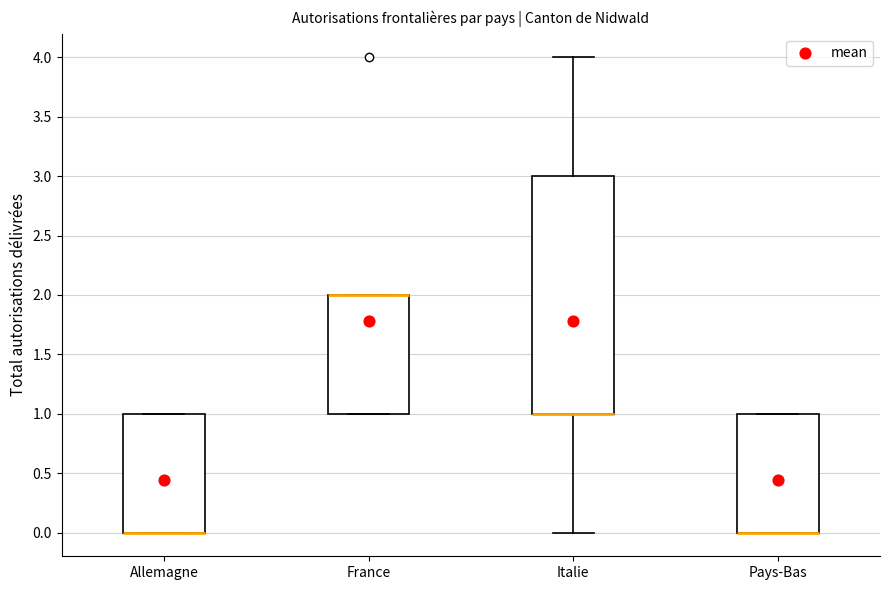

Reading left to right, read every box against the y-axis: the position of its median line, the range the box covers, and the ends of its whiskers. The values are not printed on the chart, so give them approximately, as read against the axis.

Allemagne: median 0 (drawn on the box's lower edge), box 0 to 1, whiskers 0 to 1
France: median 2 (drawn on the box's upper edge), box 1 to 2, whiskers 1 to 2
Italie: median 1 (drawn on the box's lower edge), box 1 to 3, whiskers 0 to 4
Pays-Bas: median 0 (drawn on the box's lower edge), box 0 to 1, whiskers 0 to 1